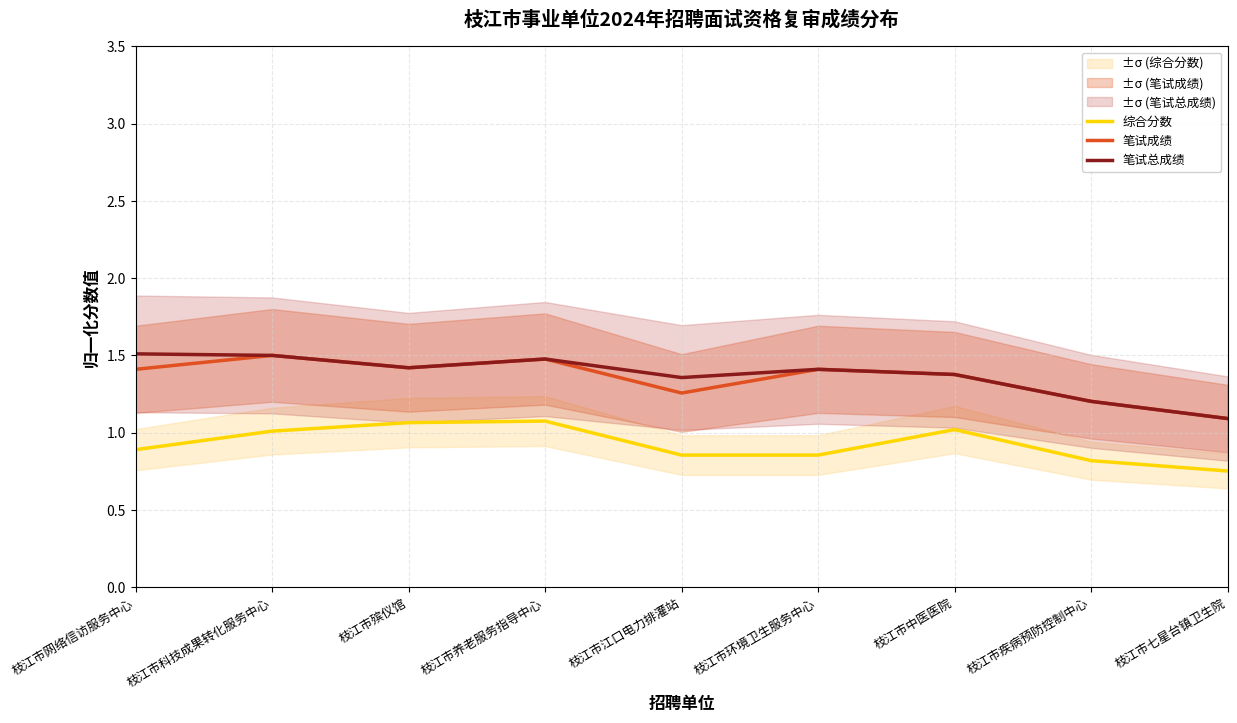

At how many categories does at least one series exceed 1?

9